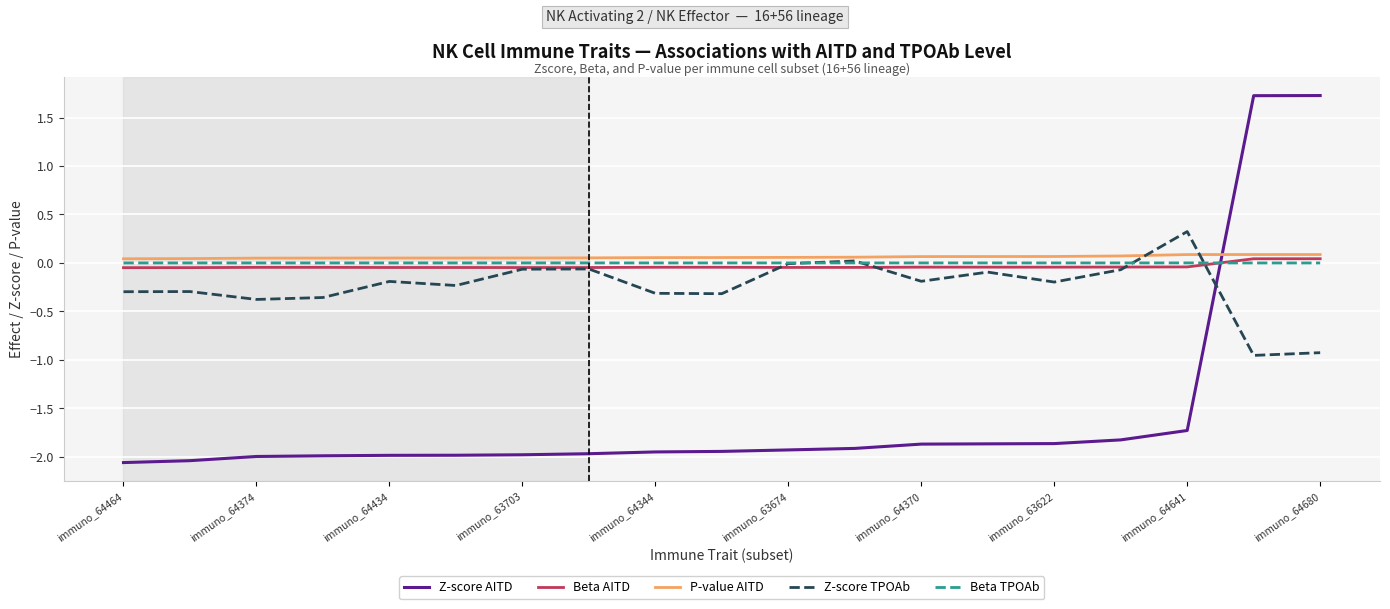

Which series has the widest spread of values?

Z-score AITD